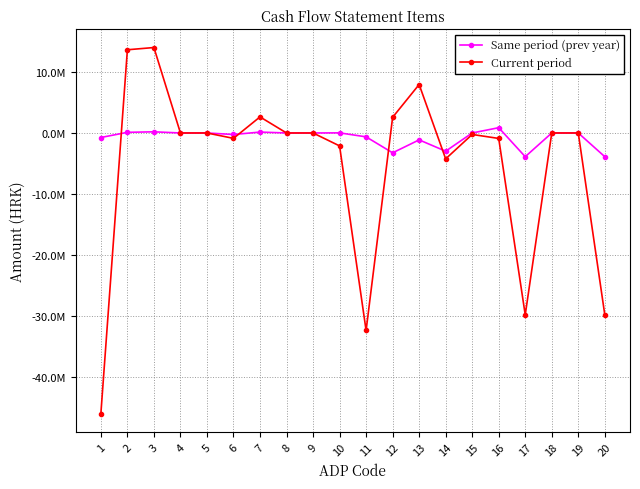

The Same period (prev year) series shows 0 at 5. True or false?

True